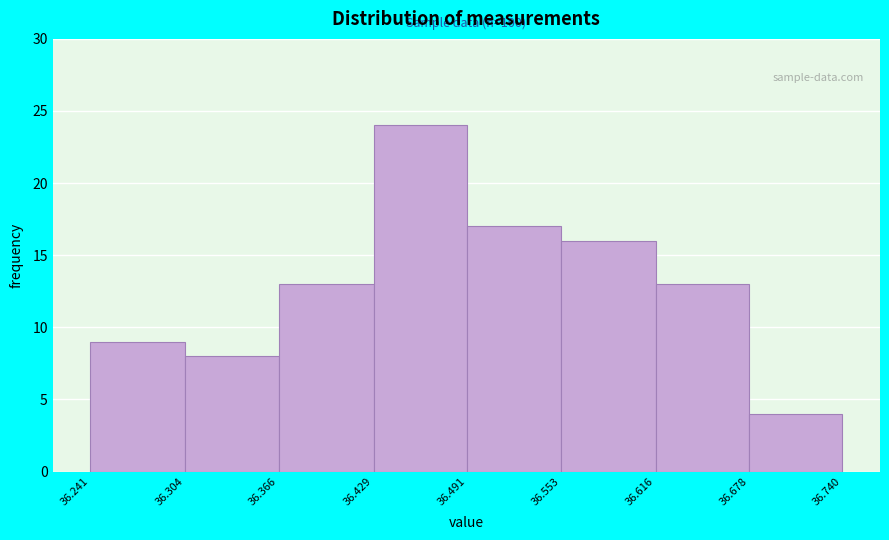

Which range on the x-axis has the tallest bar?

36.429 to 36.491